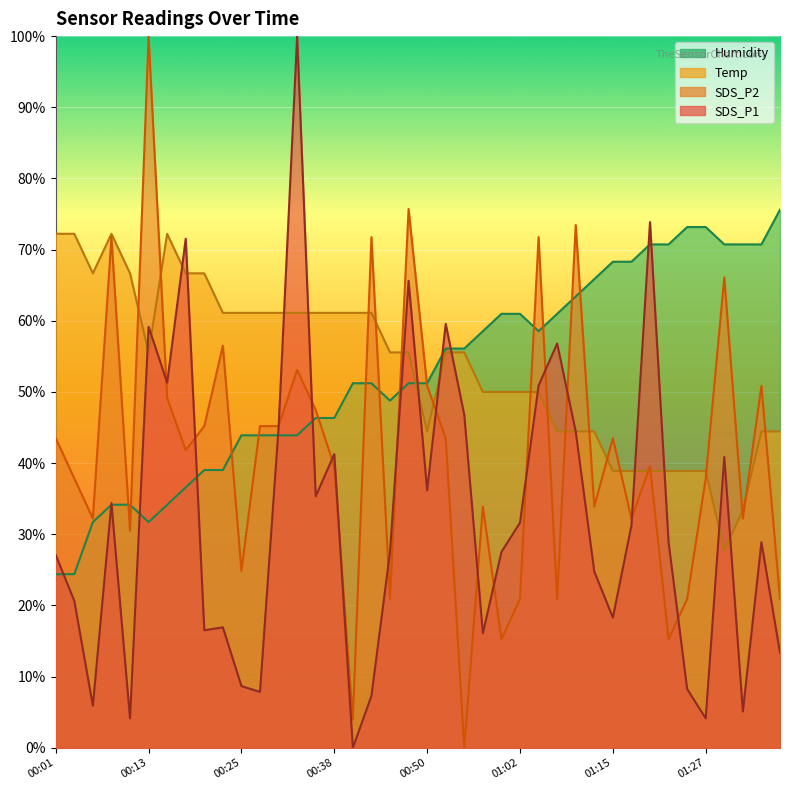

What is the greatest value displayed?

100.0